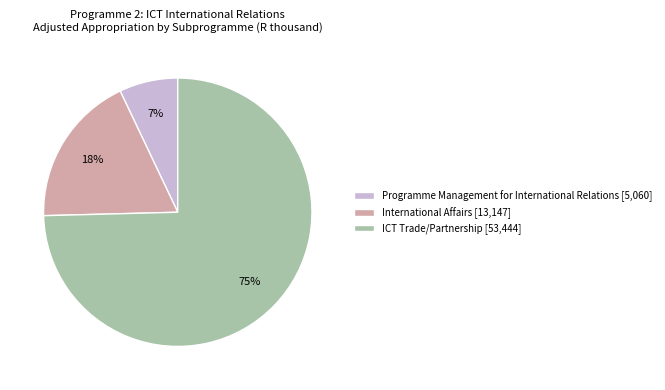

To the nearest percent, what is the difference between the largest and smallest slice percentages?

68%